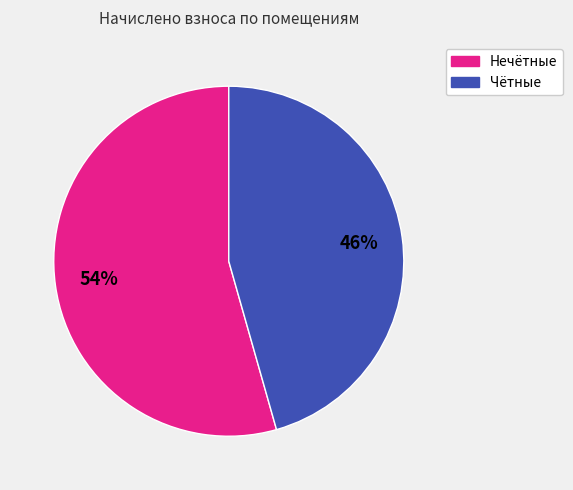

Is there any slice that represents more than half of the pie?

Yes